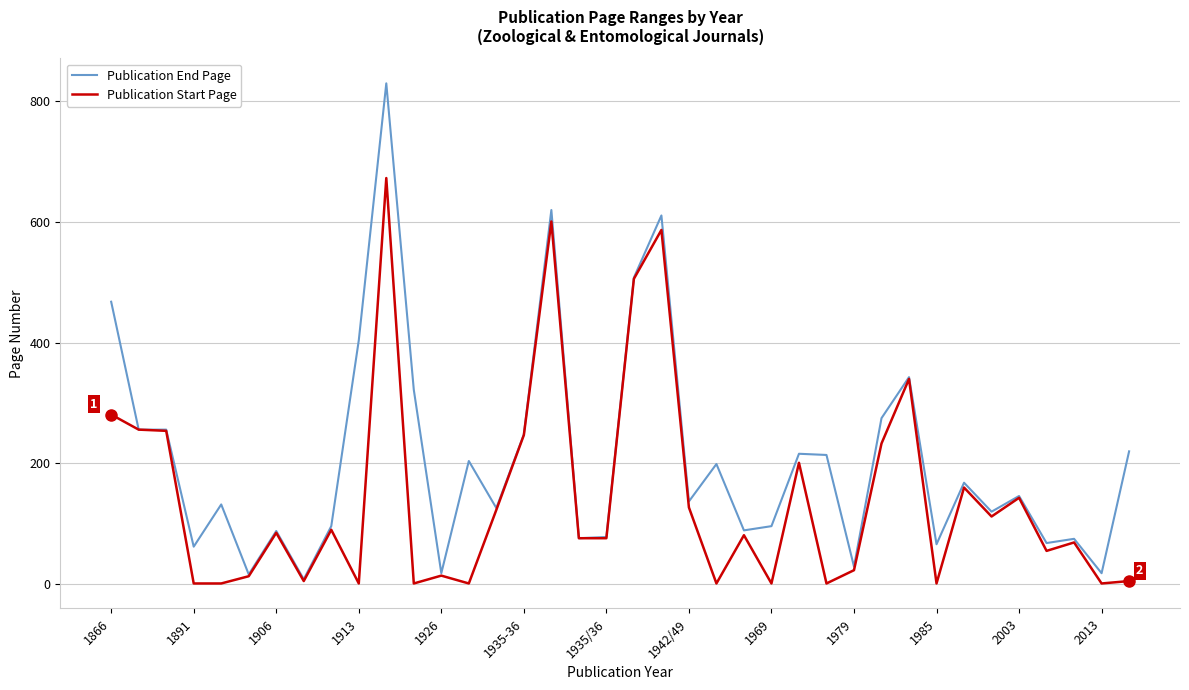

What is the highest value of the Publication Start Page series?

673